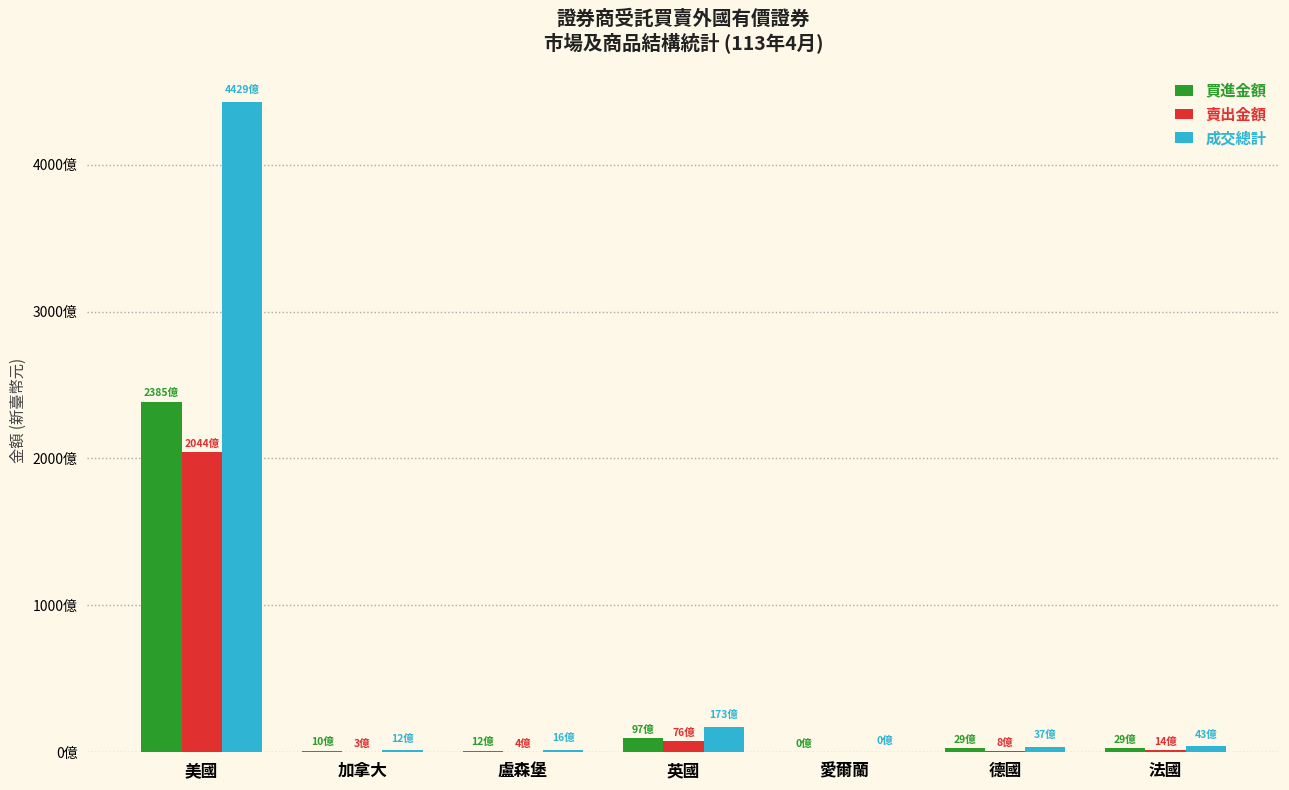

Are the bars grouped side by side (vs. stacked)?

Yes